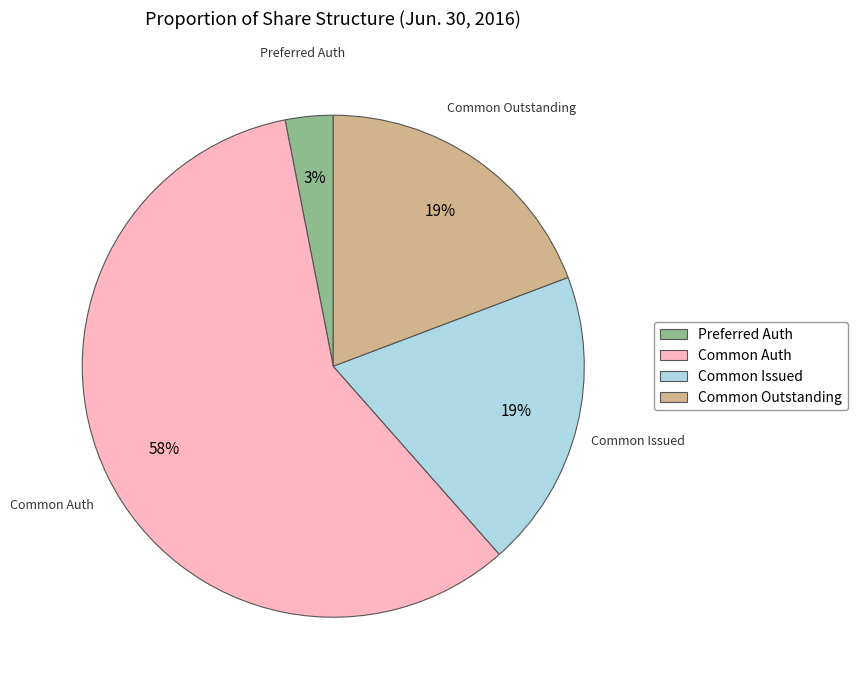

Which slice is the smallest?

Preferred Auth